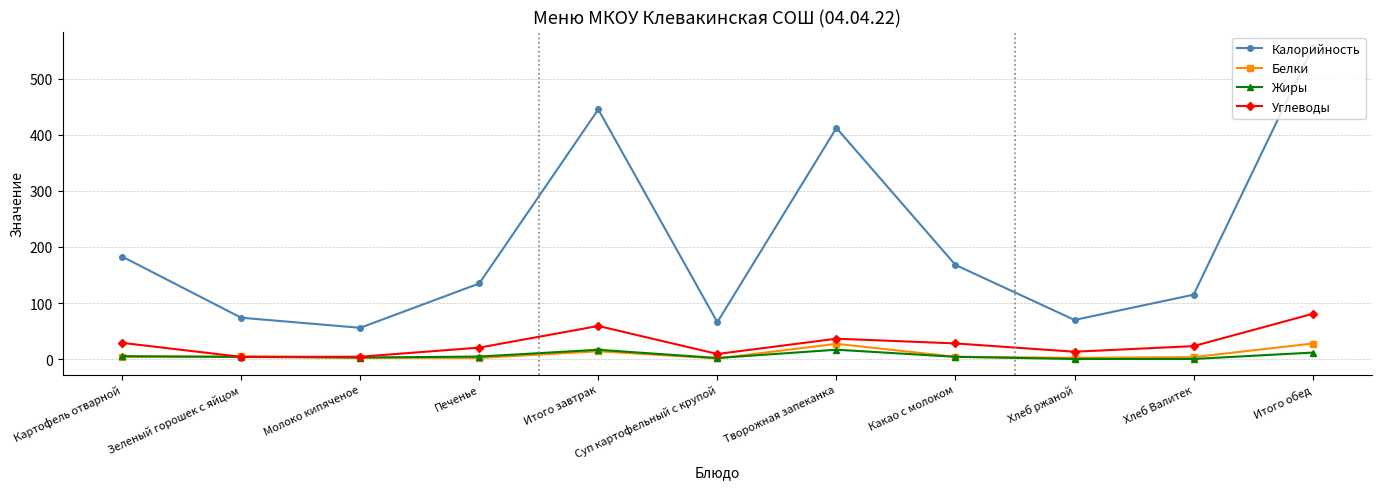

List the series in order of their peak value, lowest first.

Жиры, Белки, Углеводы, Калорийность